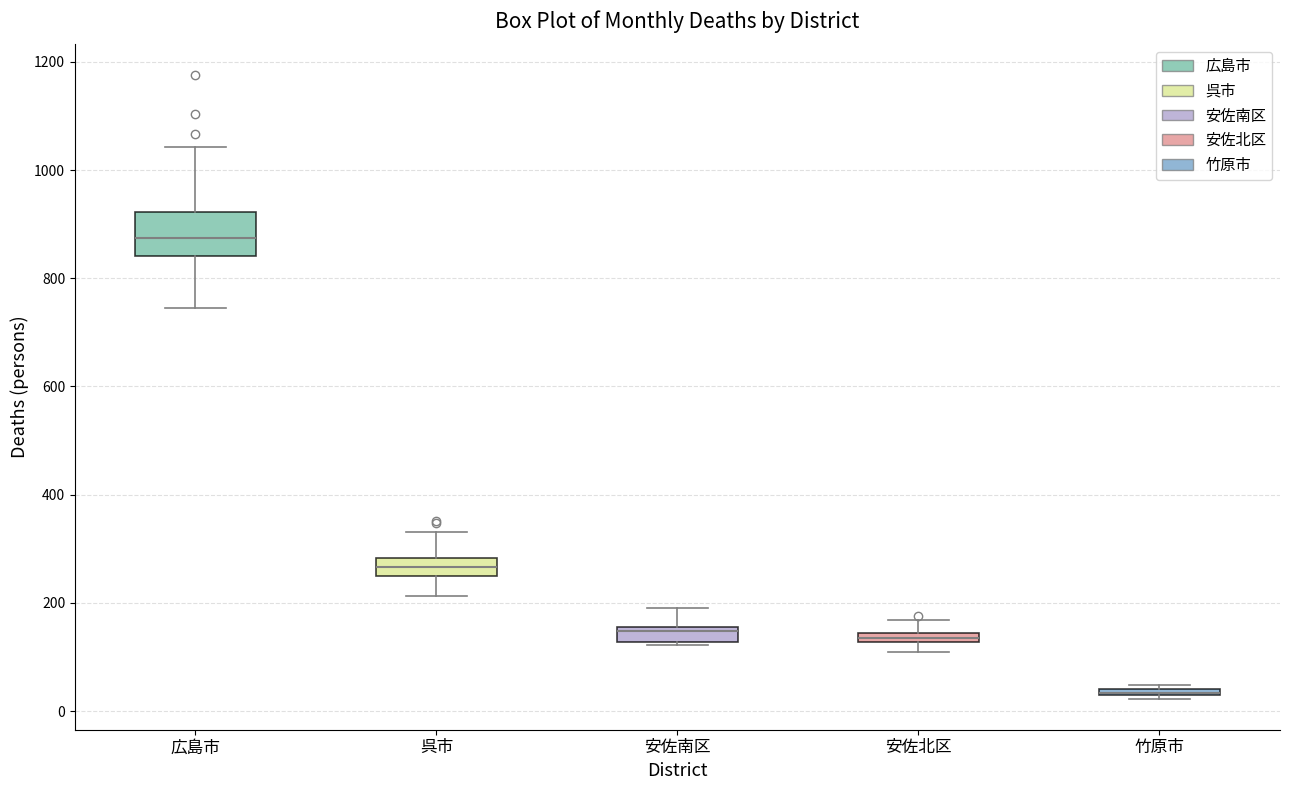

Where does the median line of the box for 呉市 sit on the y-axis? The values are not printed on the chart, so give them approximately, as read against the axis.

260